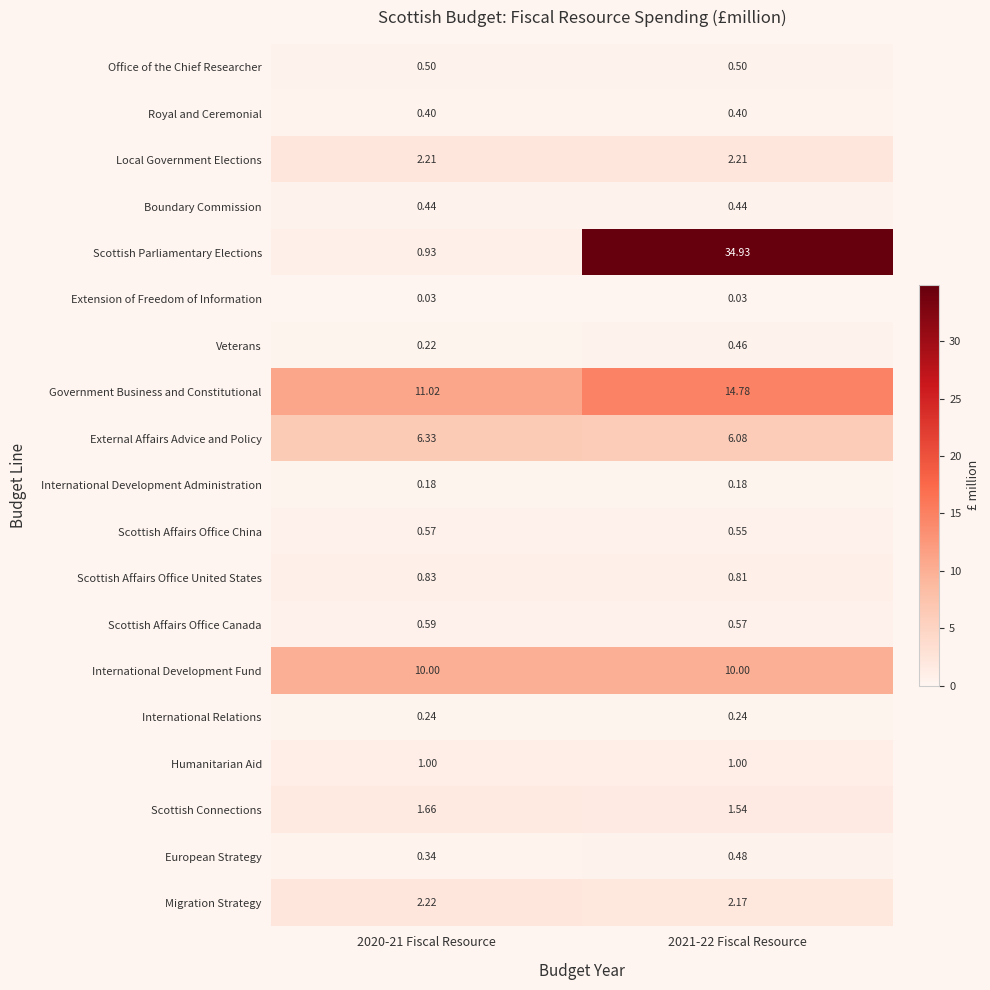

Which series has the largest total across all categories?

Scottish Parliamentary Elections